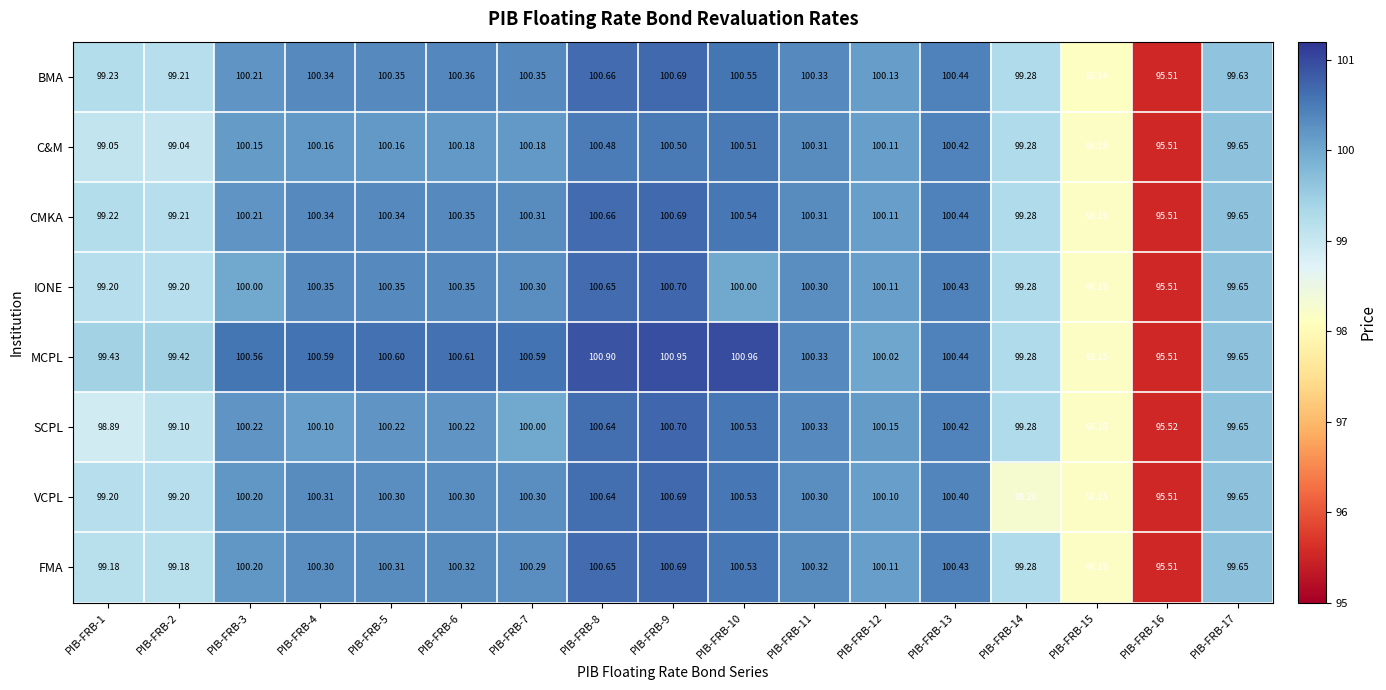

Which series changed the most between PIB-FRB-6 and PIB-FRB-9?

SCPL